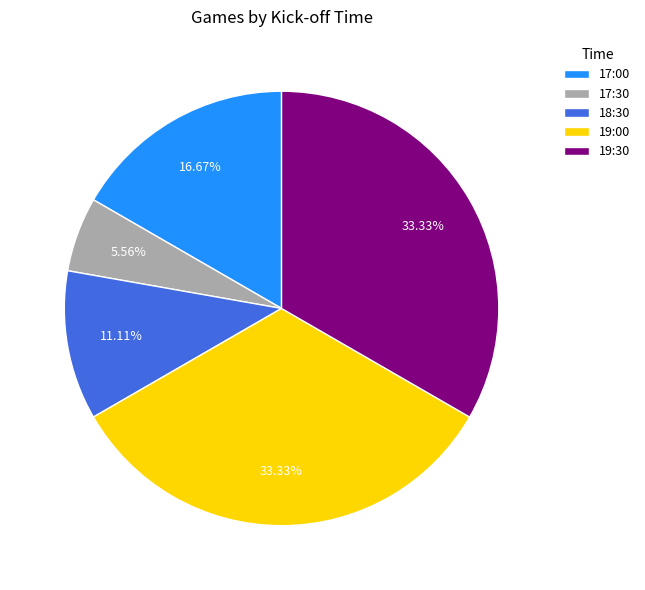

To the nearest percent, what is the average slice percentage?

20%